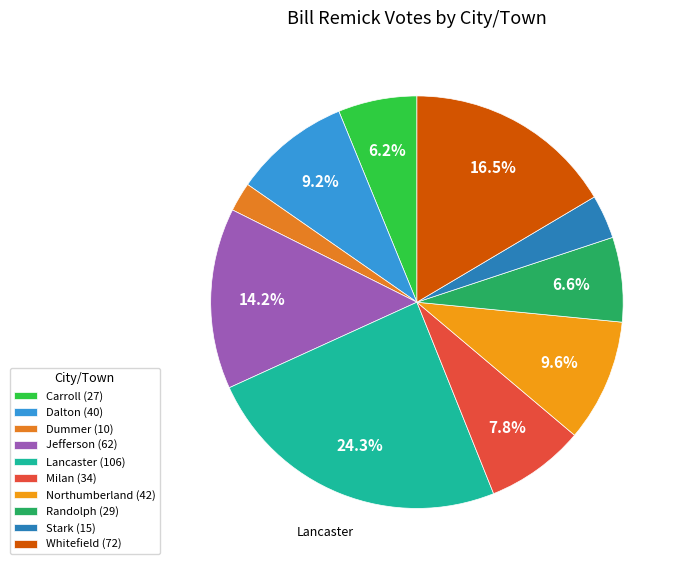

How many slices are in this pie chart?

10